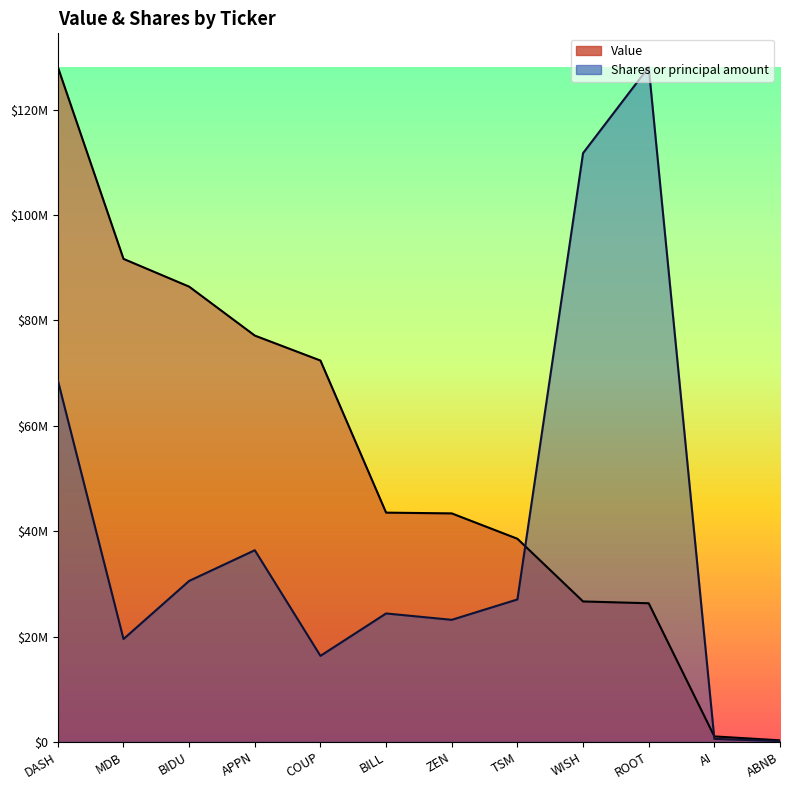

Which series has the largest range (max minus min)?

Shares or principal amount